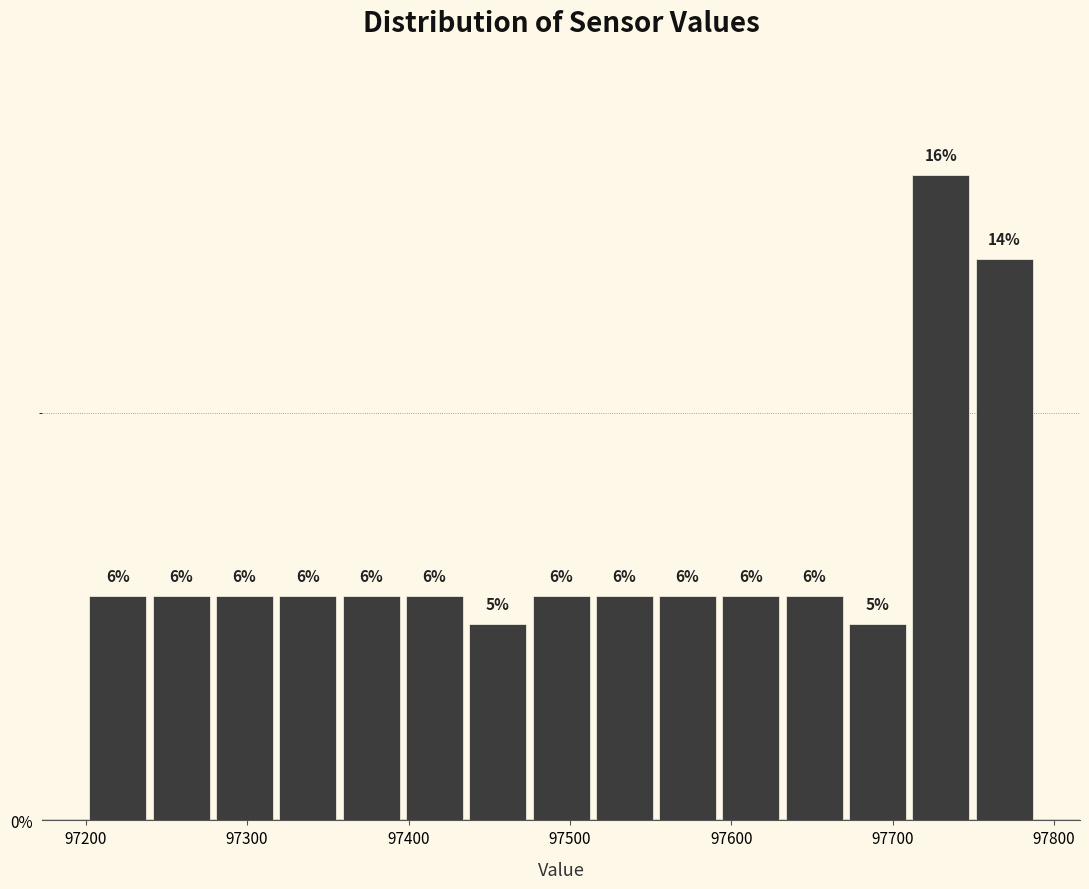

Around what value on the x-axis is the tallest bar? Give the approximate position of its centre, as read against the axis.

97730